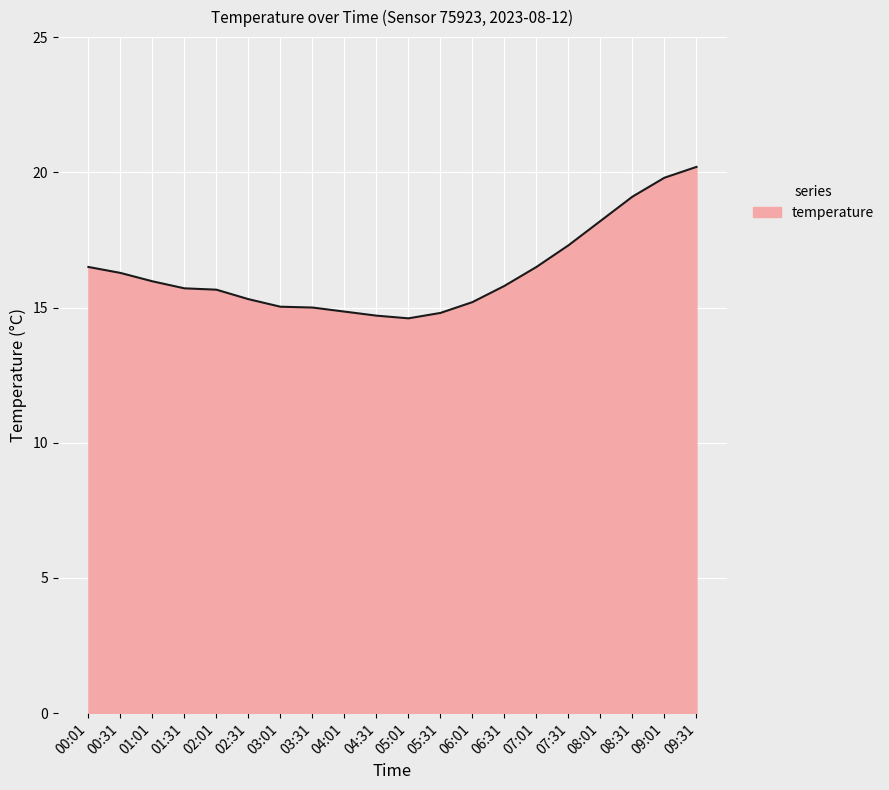

What position from the right is 04:31?

11